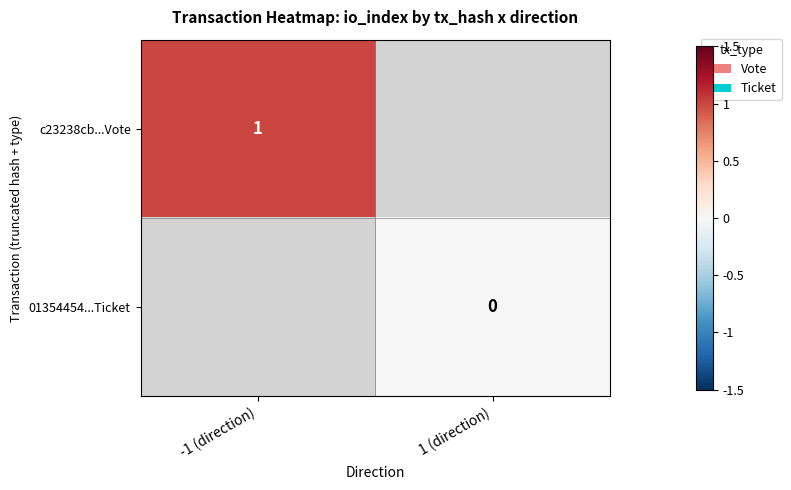

Count the number of categories in the chart.

2